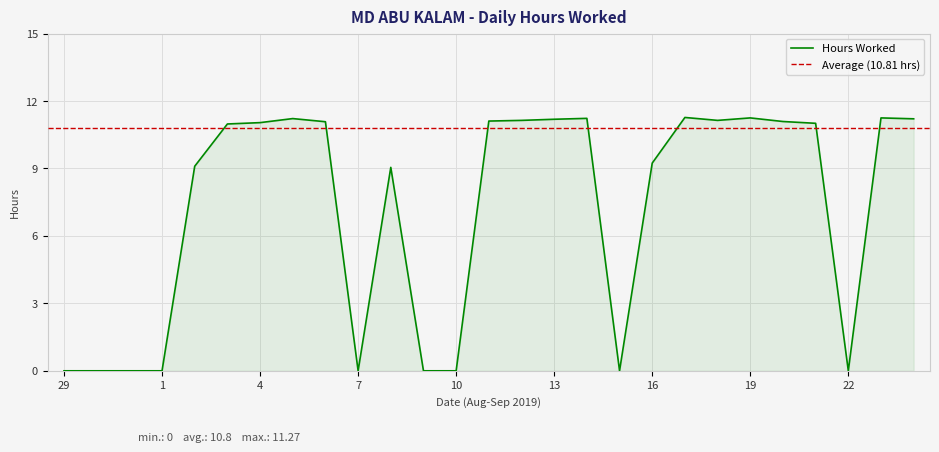

Does the chart display data point markers on the line(s)?

No